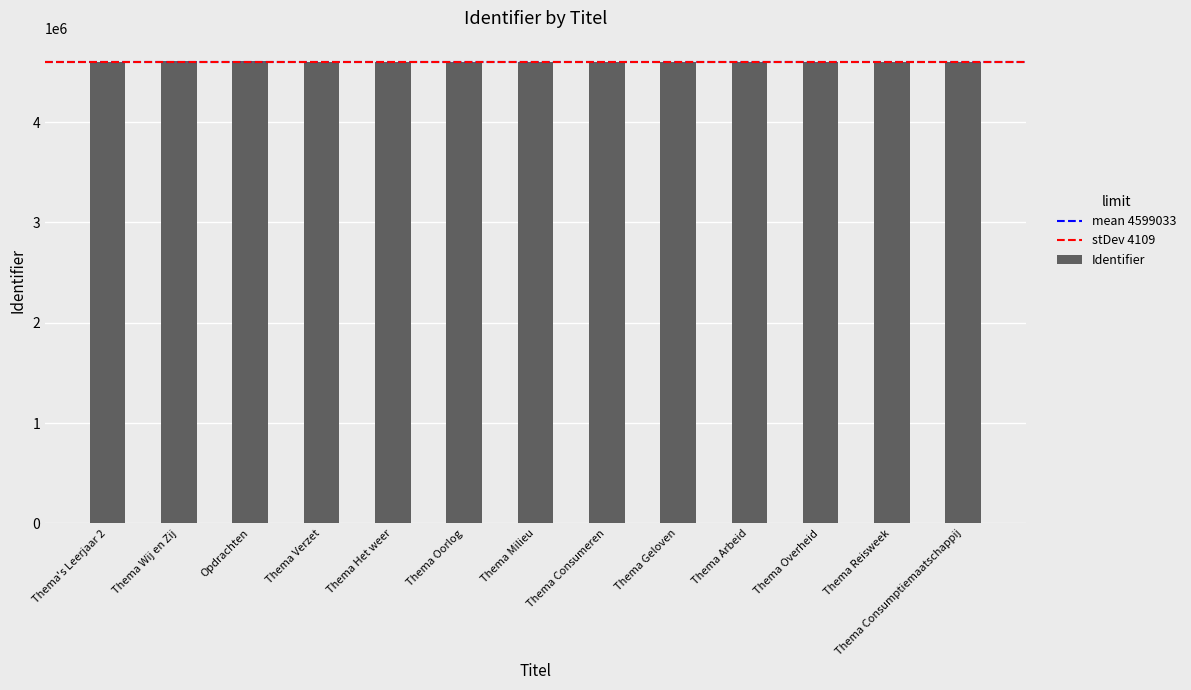

Count the number of categories in the chart.

13